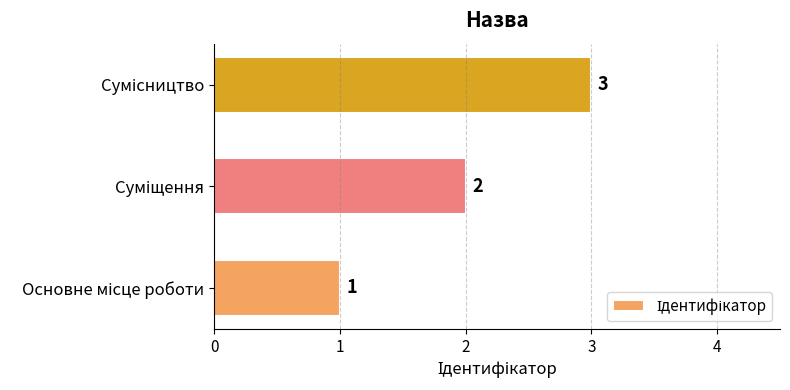

What is the maximum value shown in the chart?

3